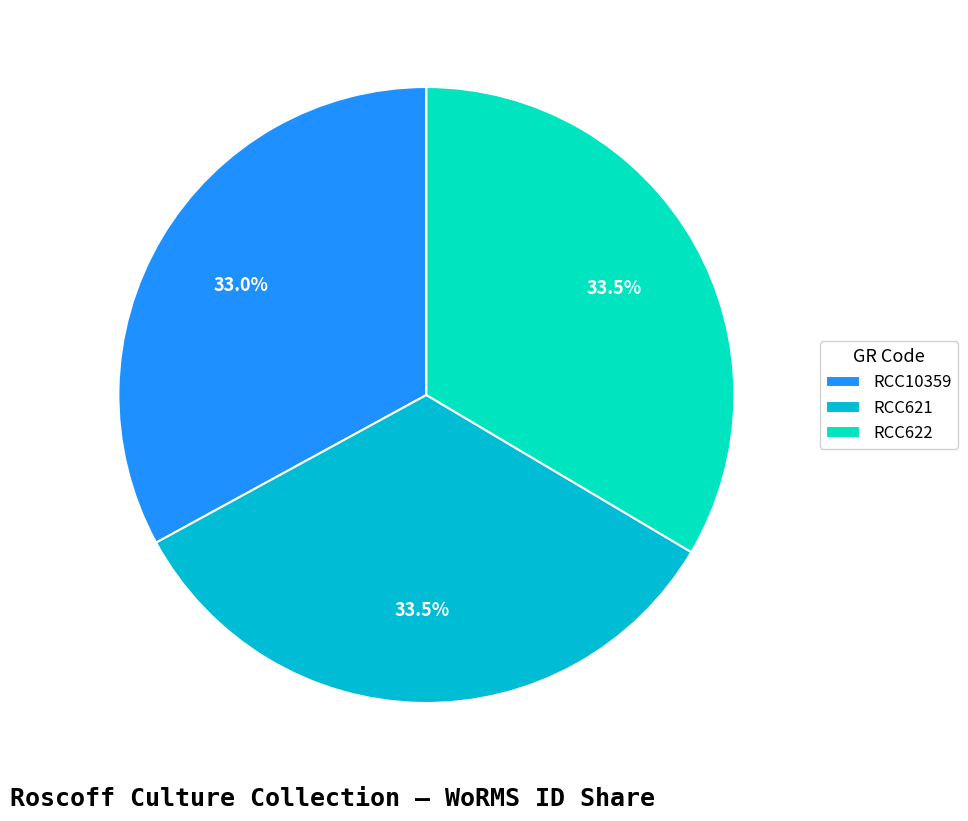

Approximately how many times larger is the value at RCC621 compared to RCC622?

1.0